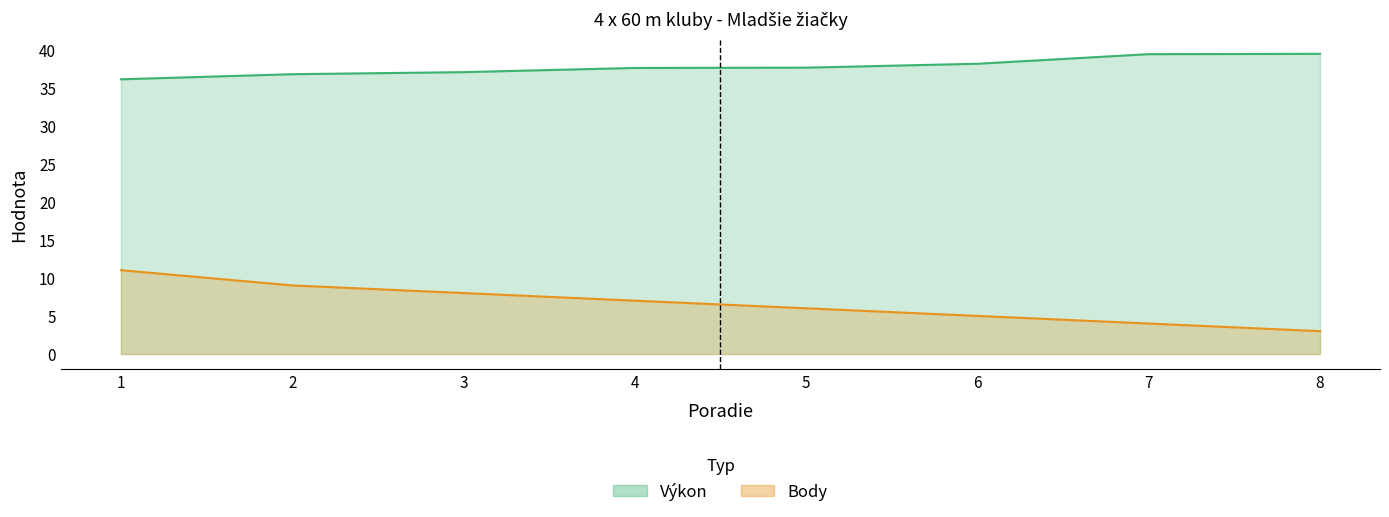

What is the value of the Body point at the 2nd from the left?

9.0